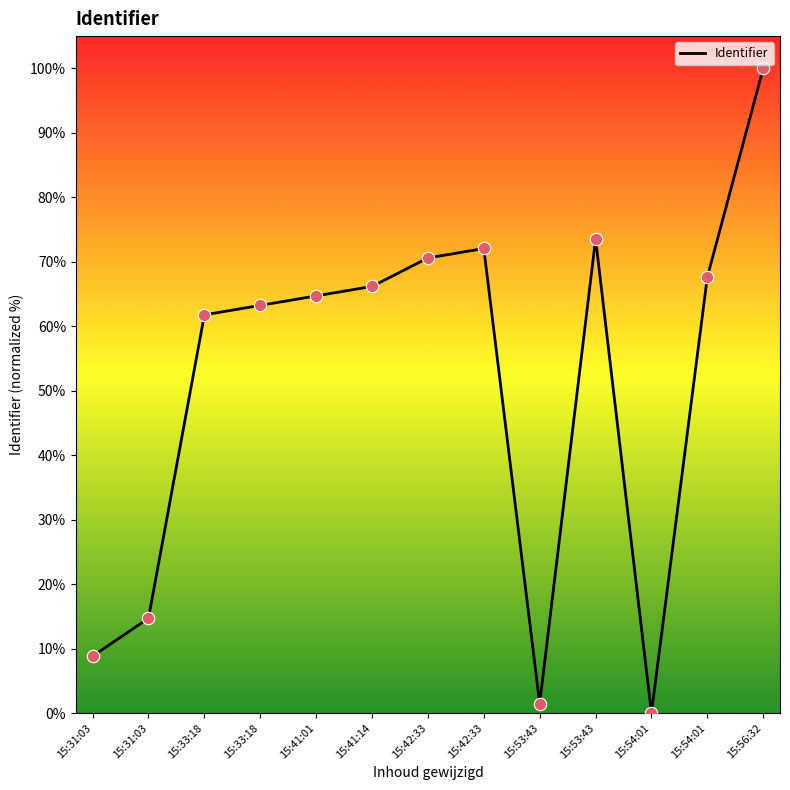

Approximately how many times larger is the value at 15:54:01 compared to 15:33:18?

1.1